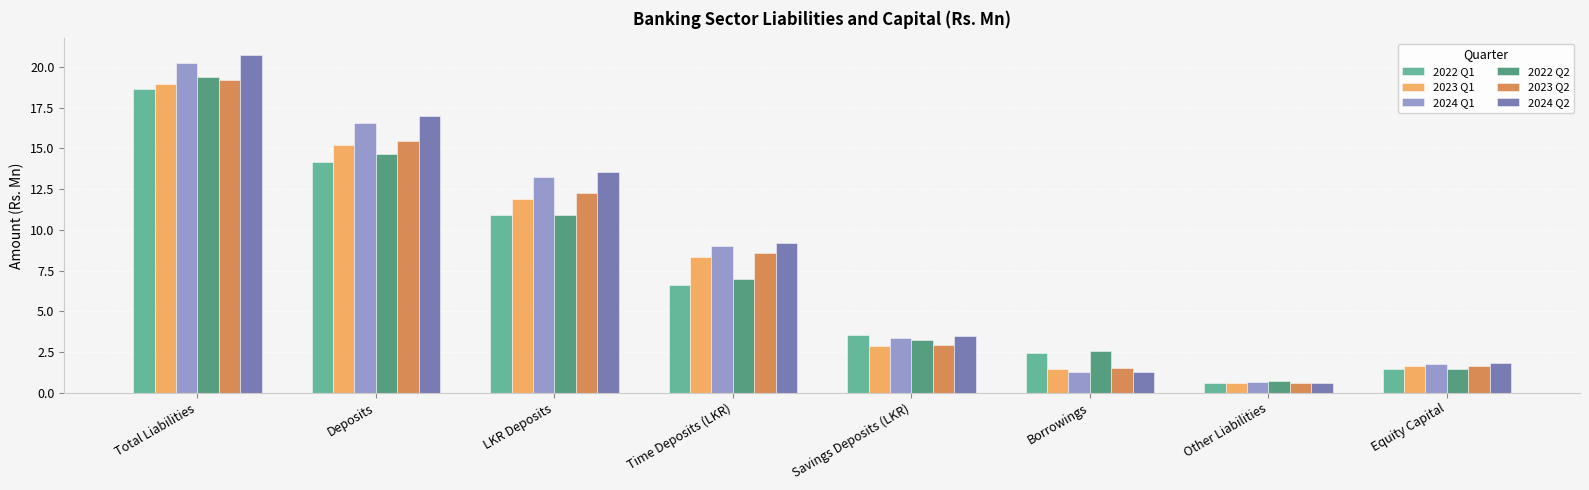

What is the label of the 6th bar from the left?

Borrowings